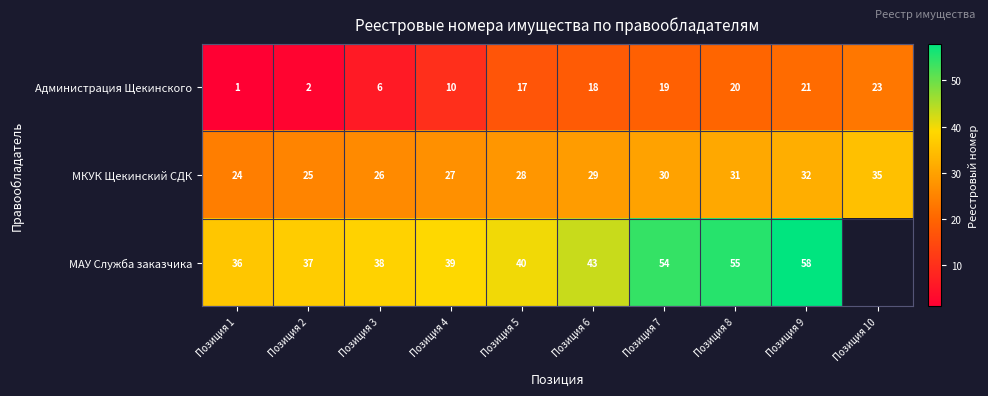

Between Позиция 2 and Позиция 4, which is larger?

Позиция 4